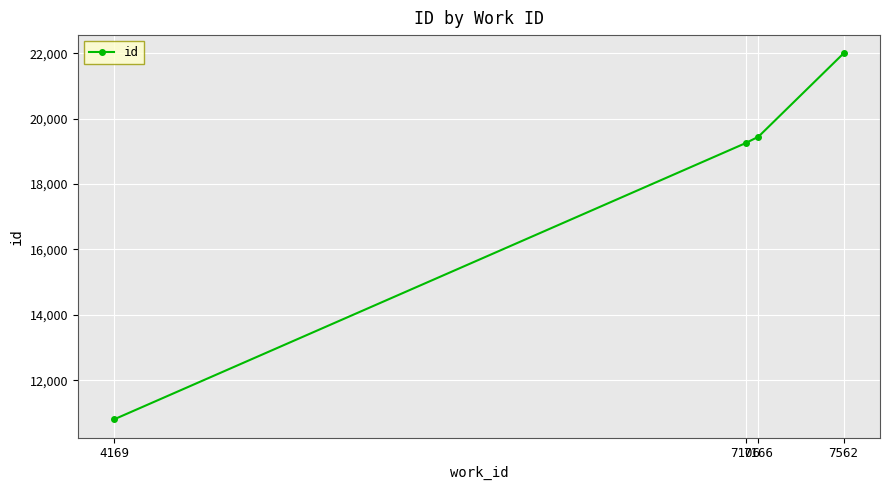

Rank the categories by value from highest to lowest.

7562, 7166, 7106, 4169